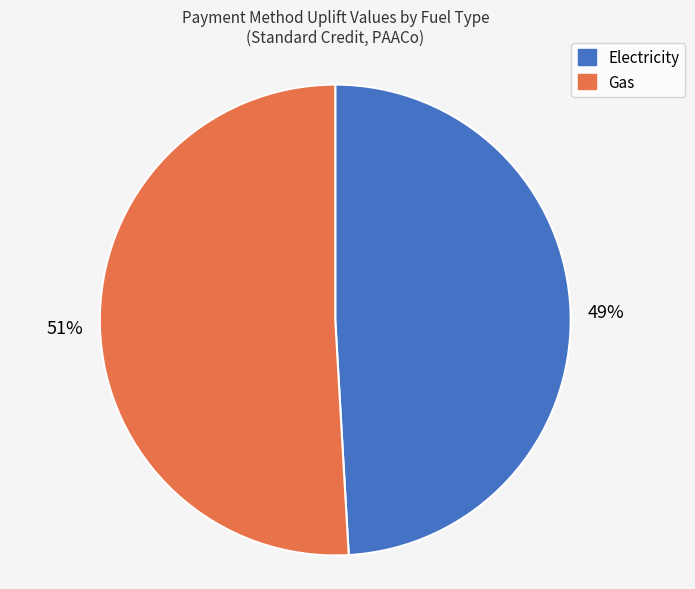

Count the number of slices in the pie.

2